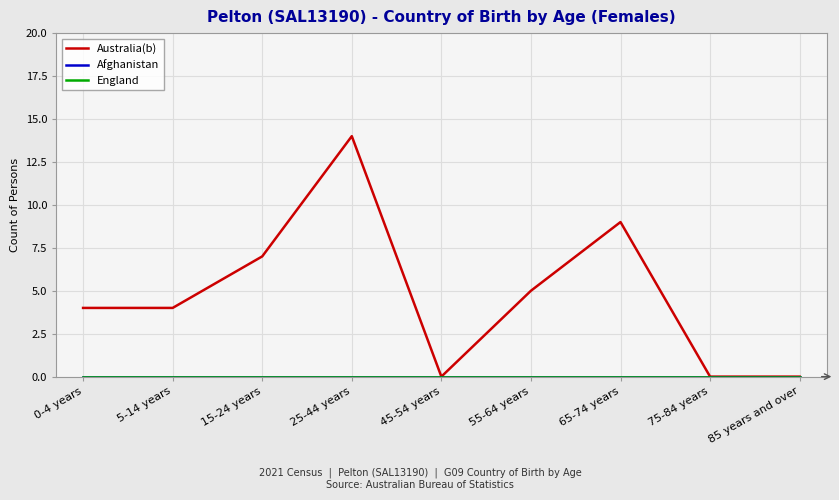

Rank the categories by Australia(b) value from highest to lowest.

25-44 years, 65-74 years, 15-24 years, 55-64 years, 0-4 years, 5-14 years, 45-54 years, 75-84 years, 85 years and over